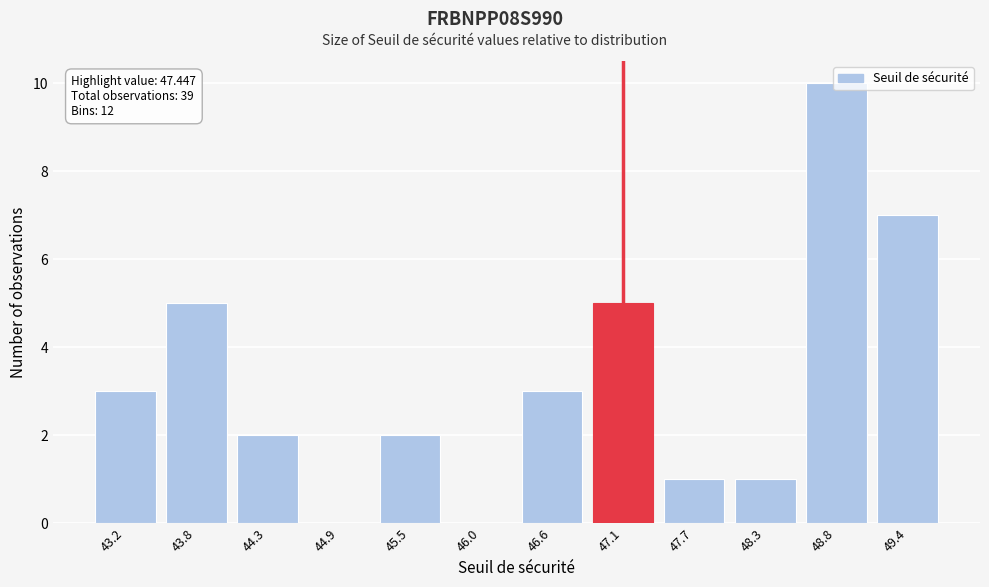

True or false: the data shows 14 at 48.8.

False